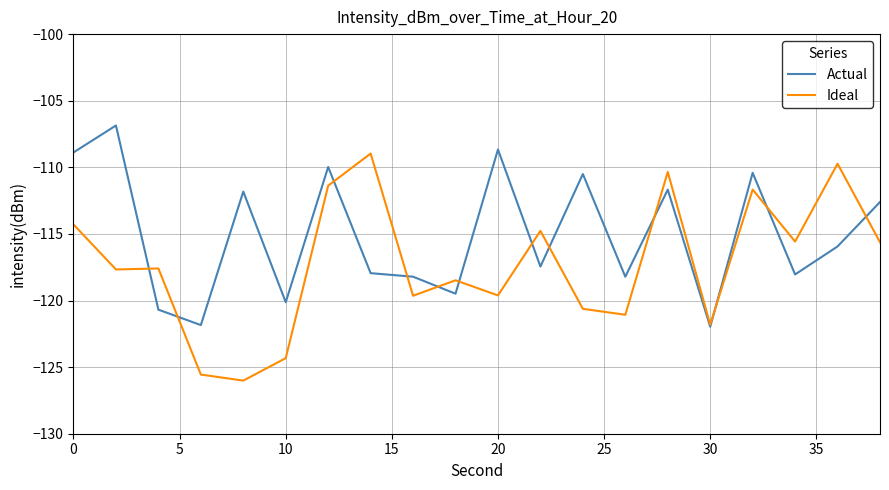

How many lines are shown in the chart?

2